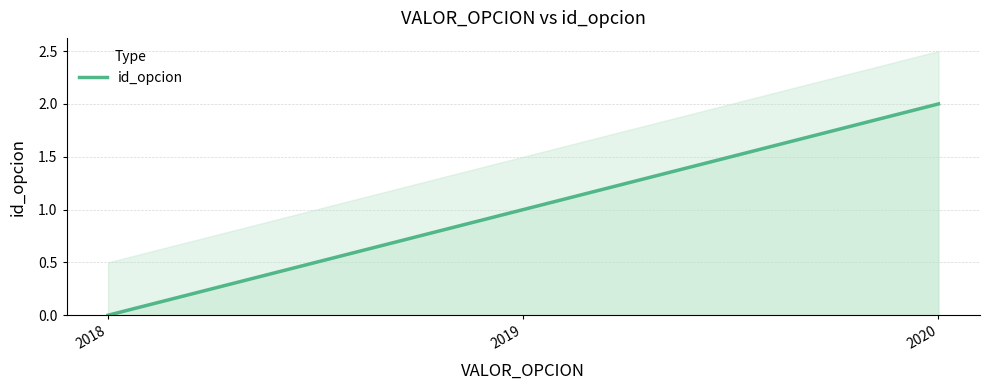

Reading right to left, extract all data points from this chart.

2020=2	2019=1	2018=0